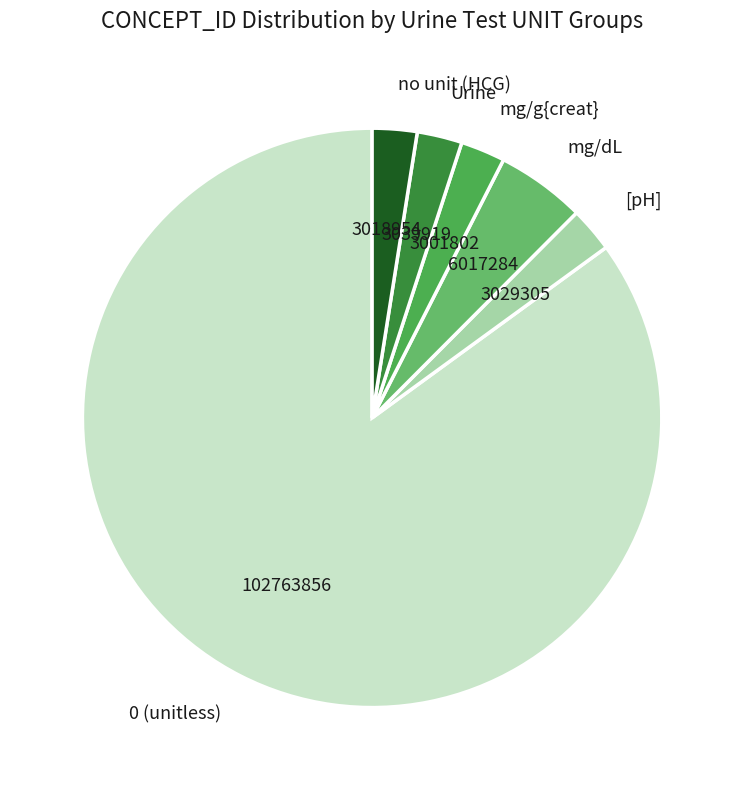

Is the sum of Urine and [pH] greater than half?

No